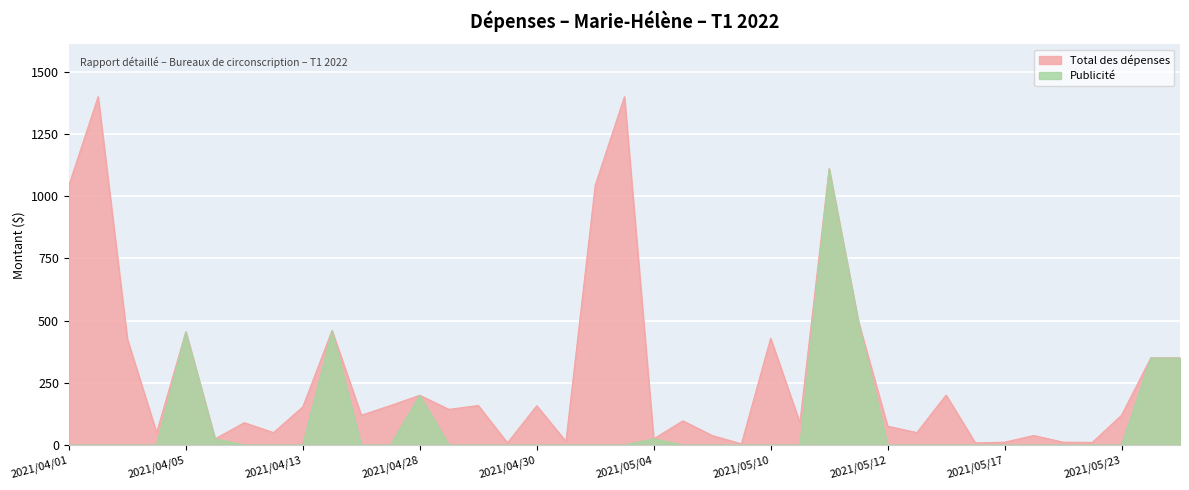

Which series has the largest total across all categories?

Total des dépenses